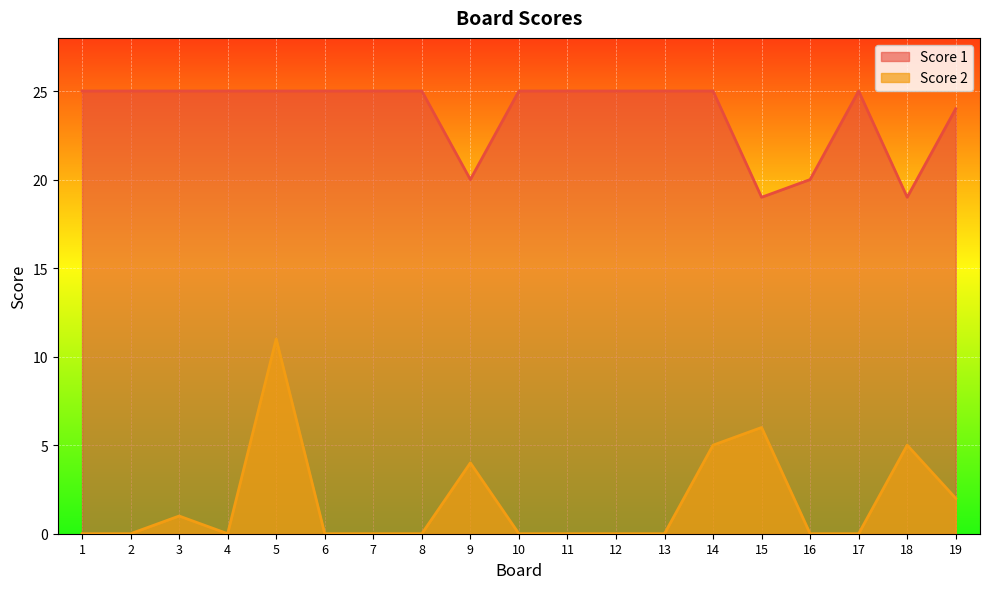

How many series are shown in this chart?

2